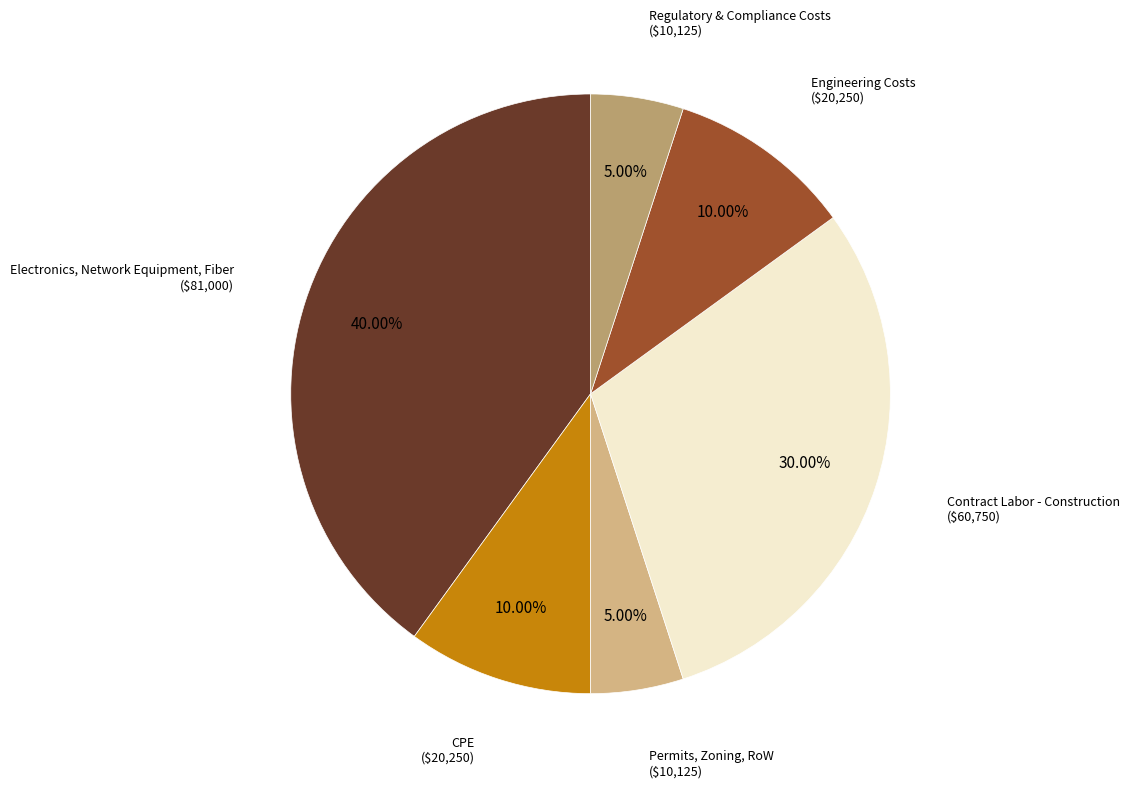

To the nearest percent, what percentage of the pie is Regulatory & Compliance Costs?

5%